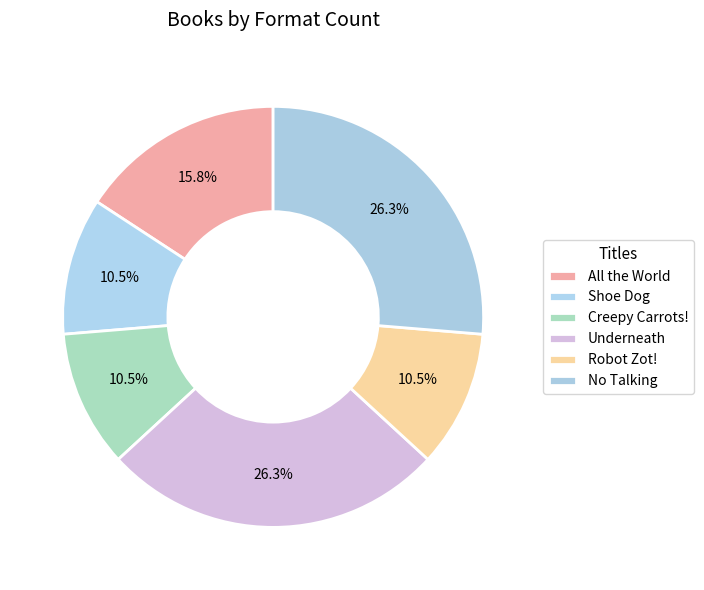

How many segments does this pie chart have?

6